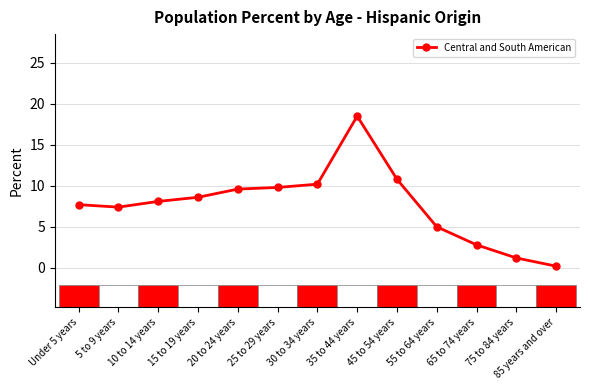

What is the average value?

7.7